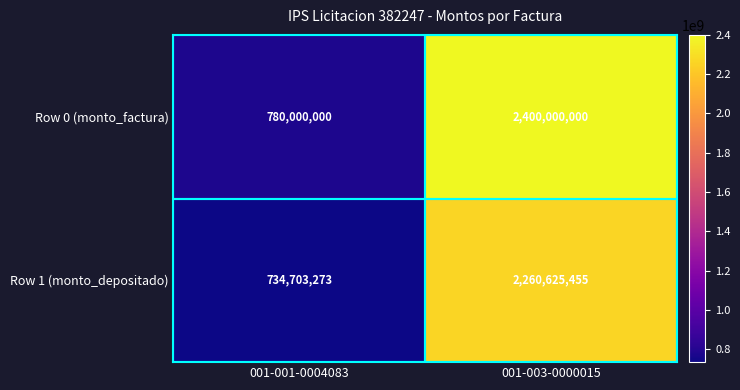

Which category has the lowest value in the Row 0 (monto_factura) series?

001-001-0004083